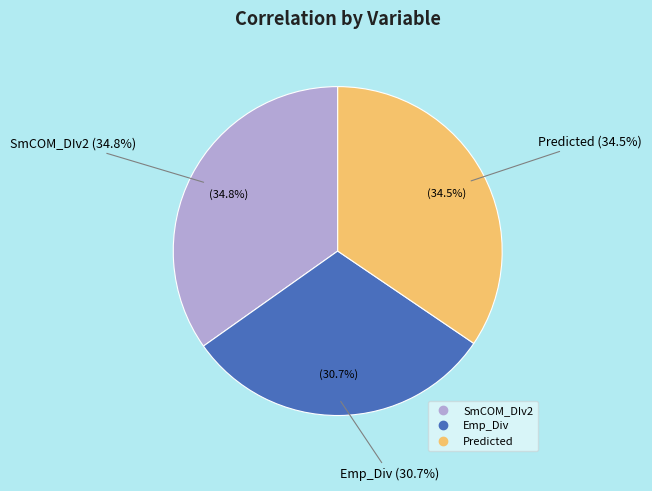

What is the largest slice in the pie chart?

SmCOM_DIv2